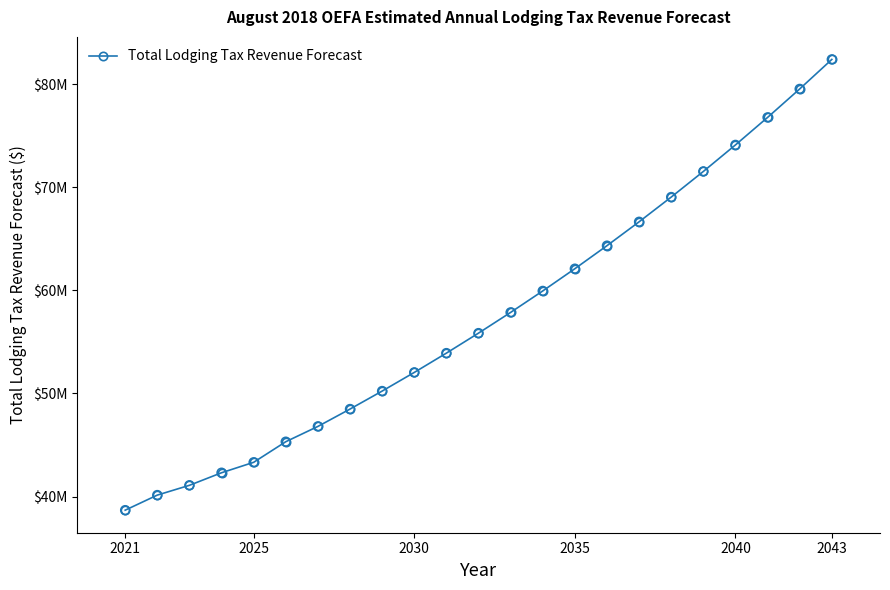

Does the chart have visible grid lines?

No